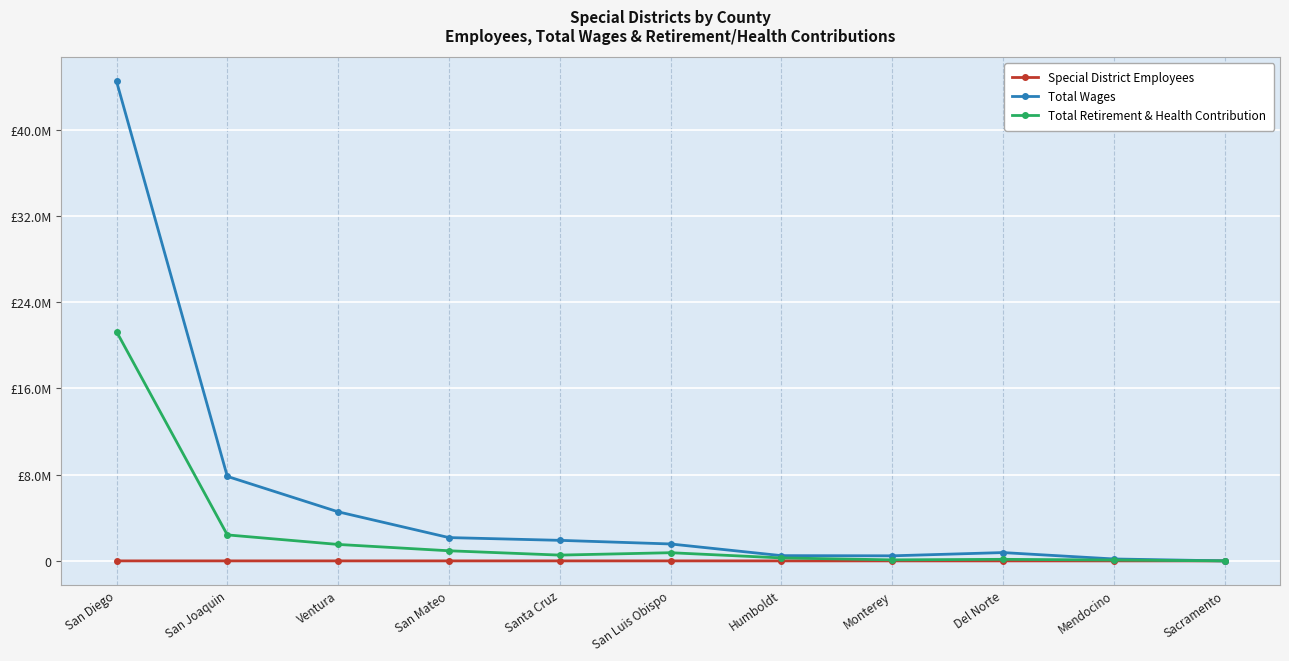

What are all the series names shown in the legend?

Special District Employees, Total Wages, Total Retirement & Health Contribution